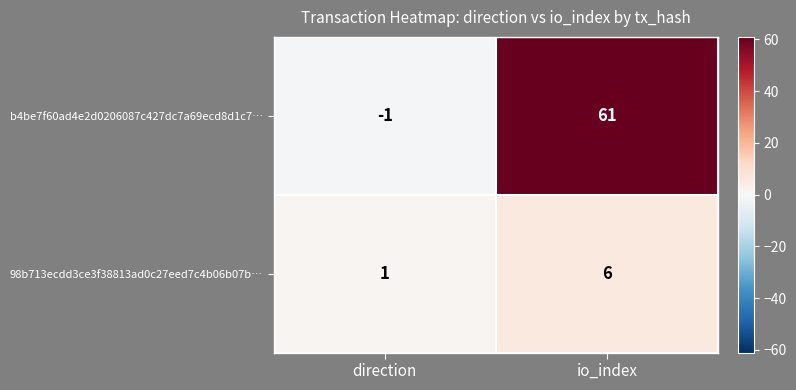

Rank the series at direction from highest to lowest value.

98b713ecdd3ce3f38813ad0c27eed7c4b06b07b…, b4be7f60ad4e2d0206087c427dc7a69ecd8d1c7…